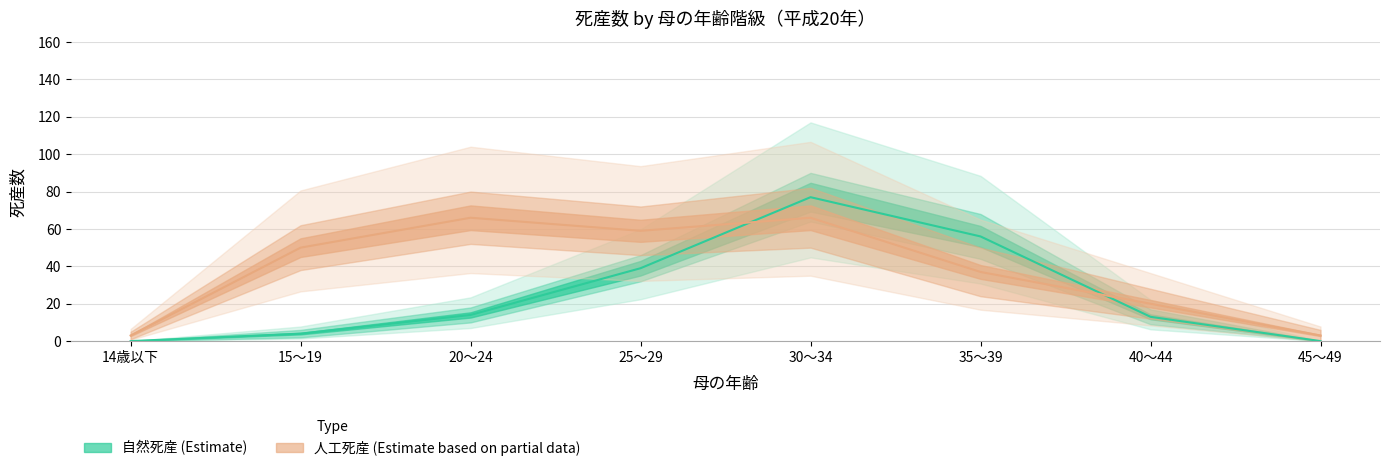

Read the 自然死産 value at 20～24, to the nearest 5.

15